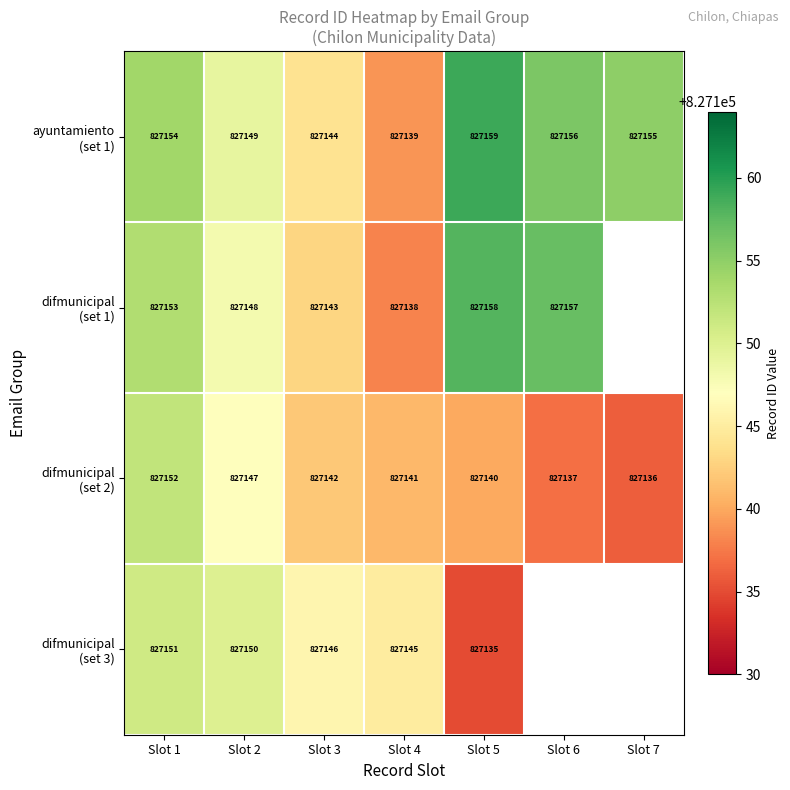

What is the total value across all series at Slot 2?

3308594